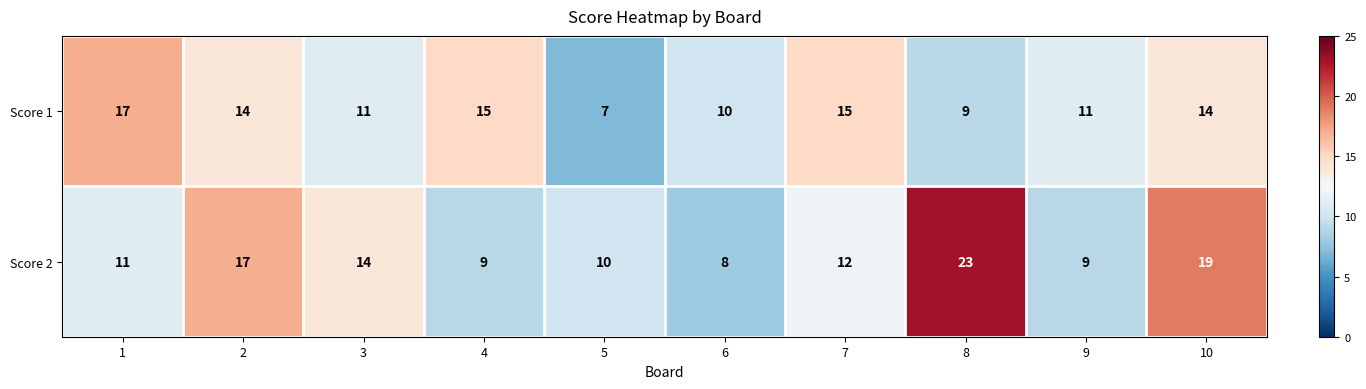

The value of Score 1 at 1 is 17. True or false?

True